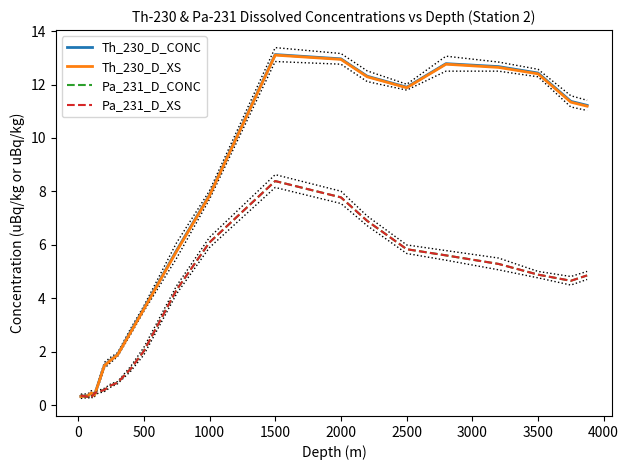

What is the value of the Pa_231_D_CONC point at the 6th from the left?

0.8